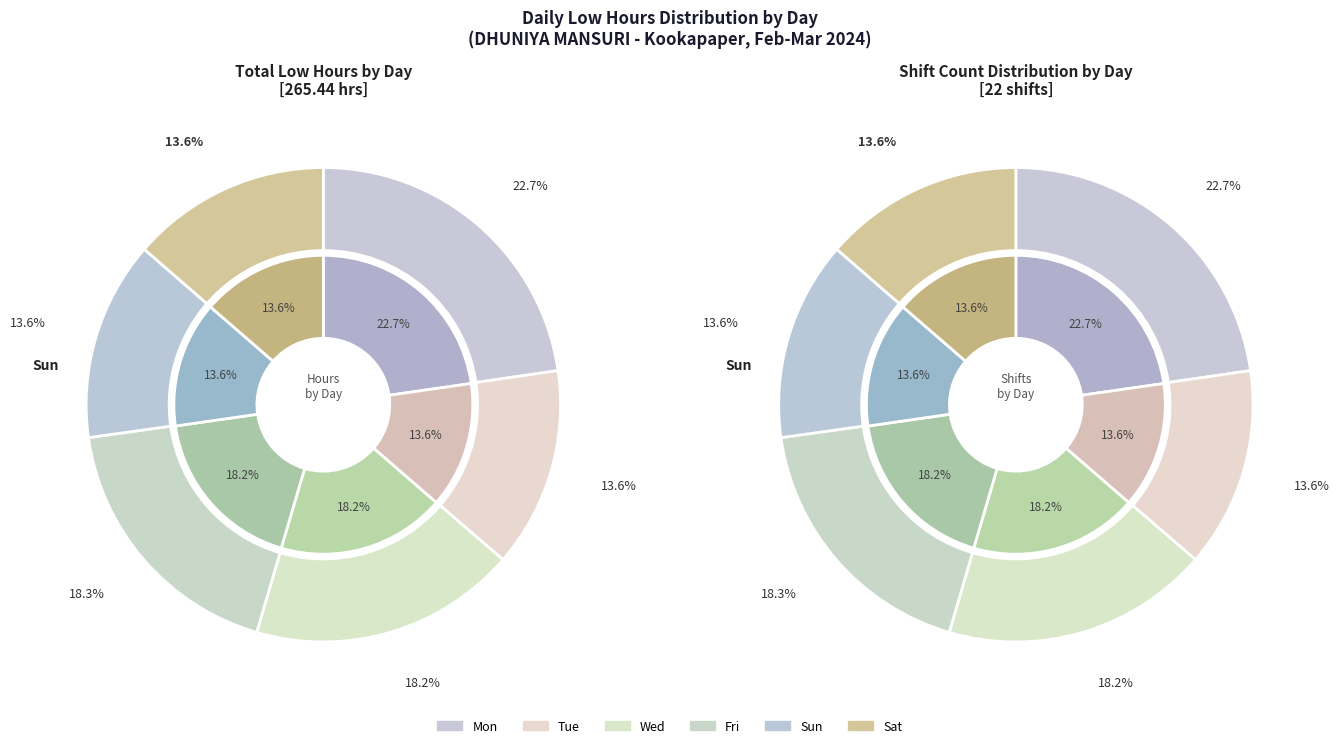

Is there a majority slice in this chart?

No